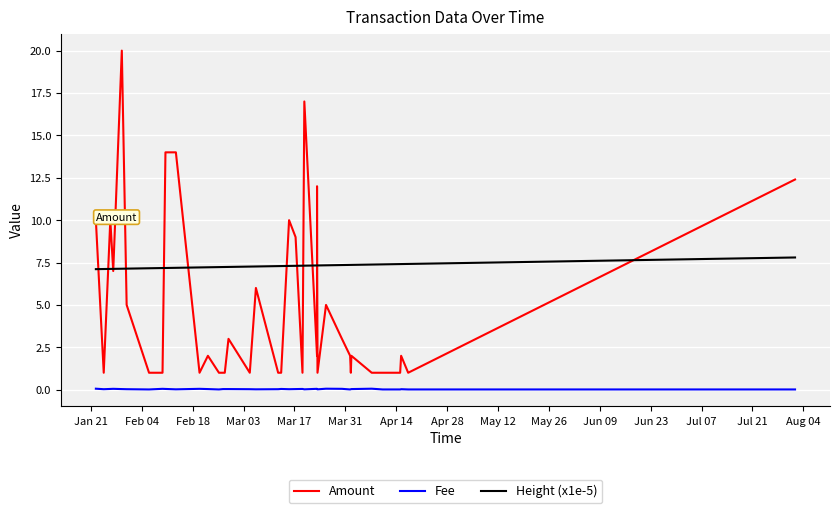

True or false: Amount and Fee intersect in this chart.

False